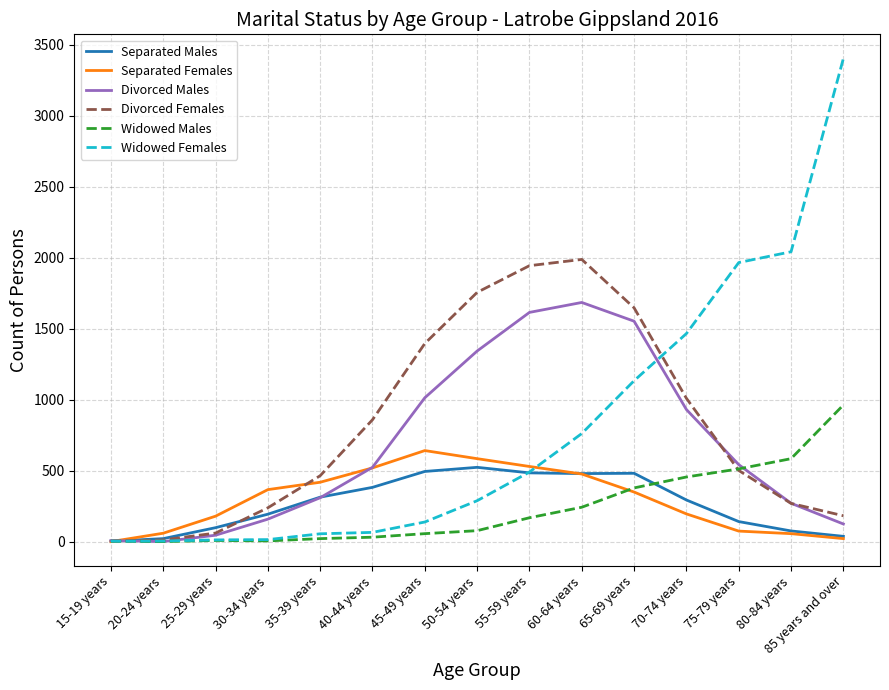

What is the maximum value for Separated Males?

523